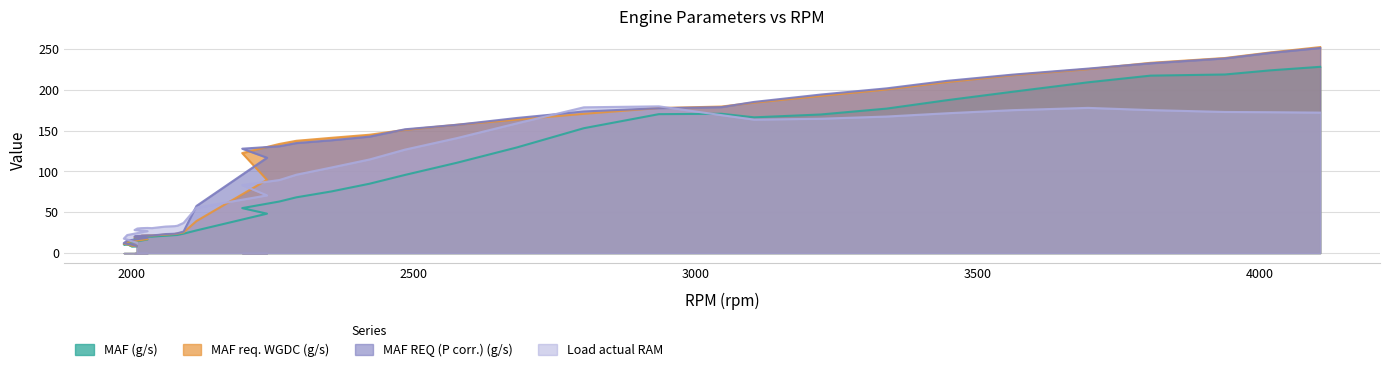

Rank the categories by MAF REQ (P corr.) (g/s) value from highest to lowest.

4108, 4020, 3939, 3807, 3696, 3562, 3446, 3339, 3222, 3104, 3046, 2935, 2802, 2683, 2577, 2485, 2422, 2354, 2292, 2262, 2196, 2240, 2115, 2092, 2081, 2076, 2060, 2047, 2028, 2036, 2018, 2016, 2010, 2005, 2028, 1992, 1986, 1993, 2000, 2009